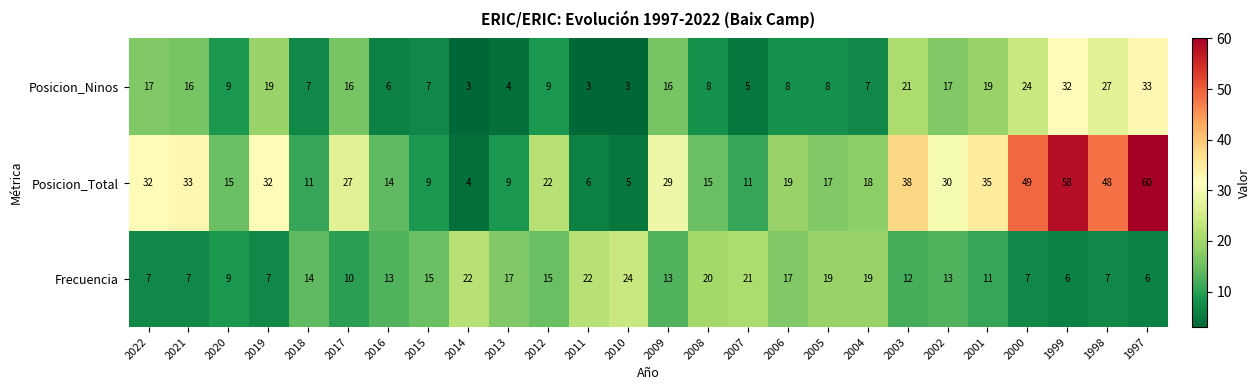

At how many categories does at least one series exceed 41?

4